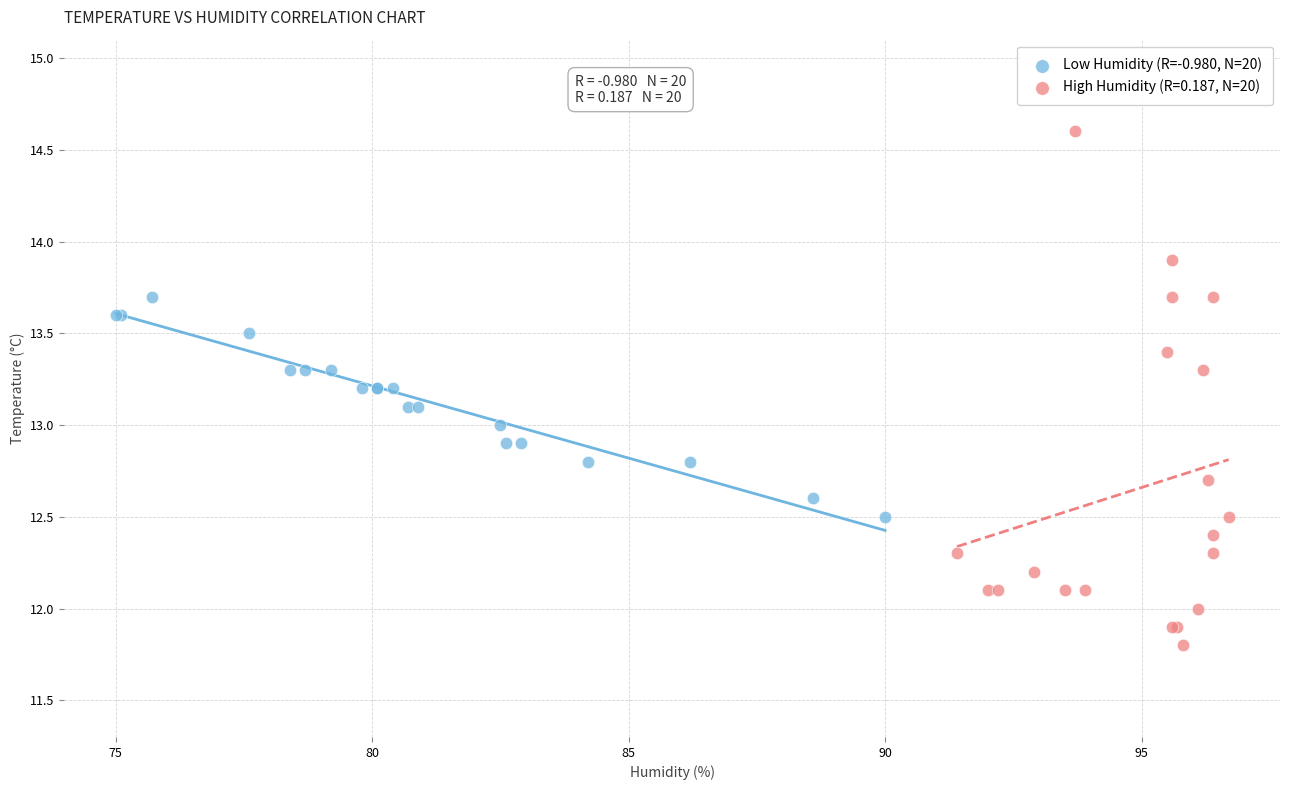

Which series has the largest Y range (max minus min)?

High Humidity (R=0.187, N=20)